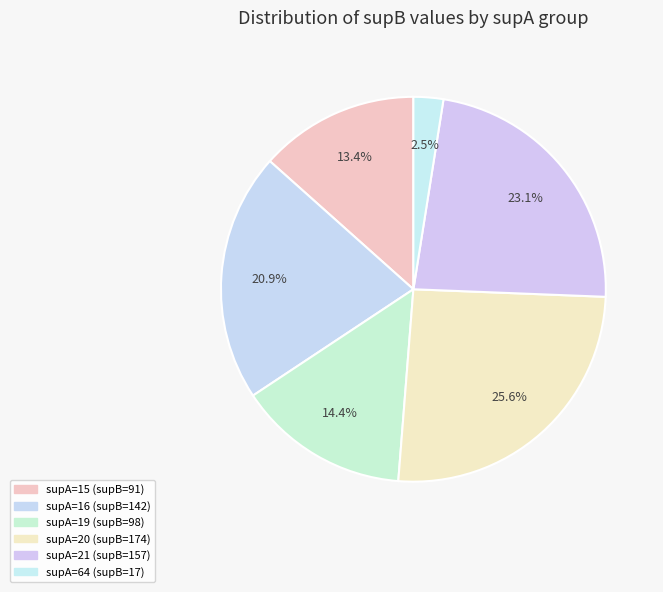

What percentage is the supA=20 slice, to the nearest percent?

26%